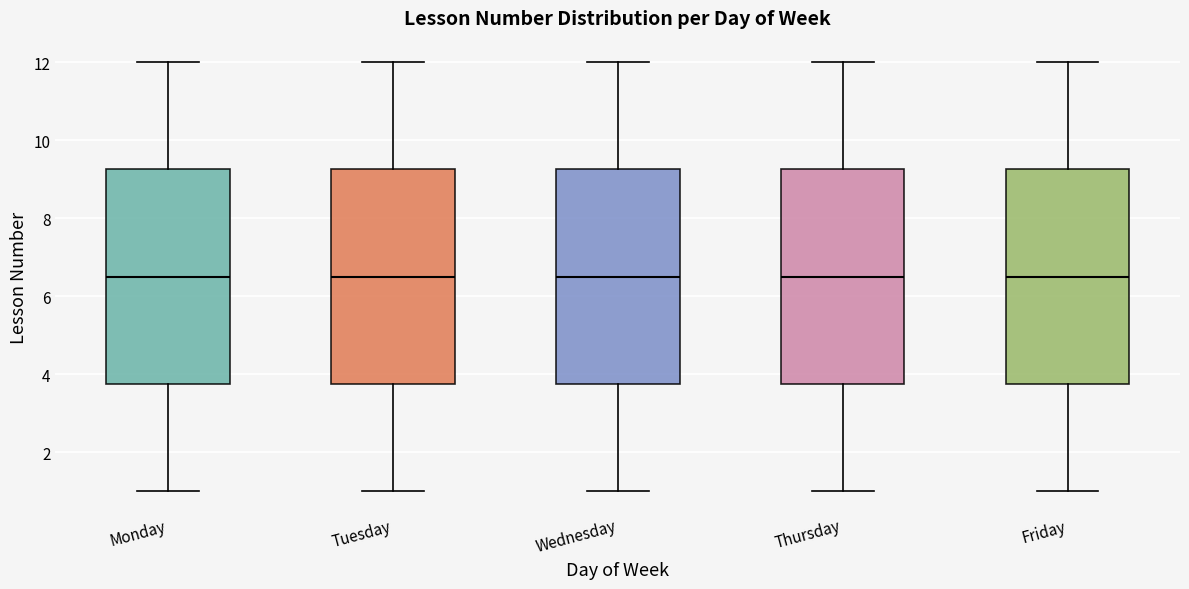

Where does the upper whisker of the box for Wednesday end on the y-axis? The values are not printed on the chart, so give them approximately, as read against the axis.

12.0